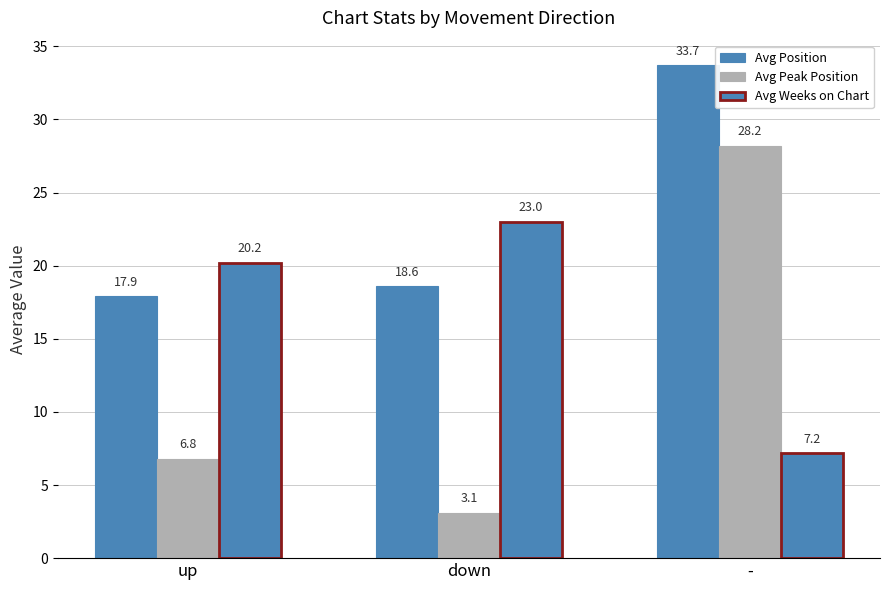

How many bars are there in total?

9